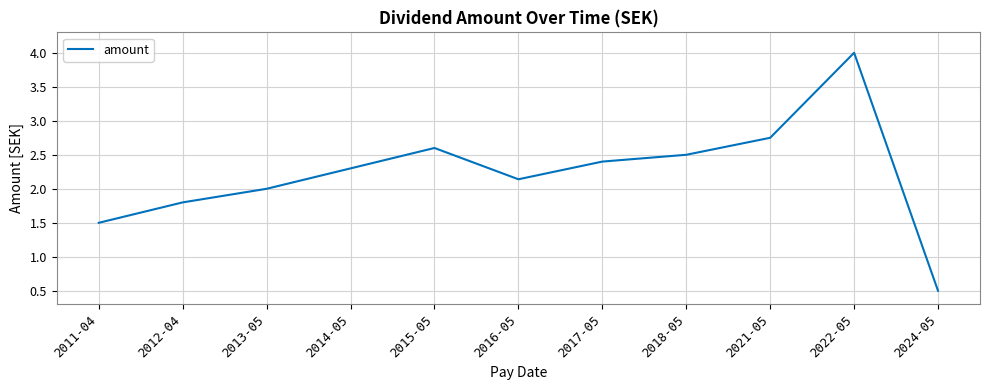

Rank the categories by value from lowest to highest.

2024-05, 2011-04, 2012-04, 2013-05, 2016-05, 2014-05, 2017-05, 2018-05, 2015-05, 2021-05, 2022-05